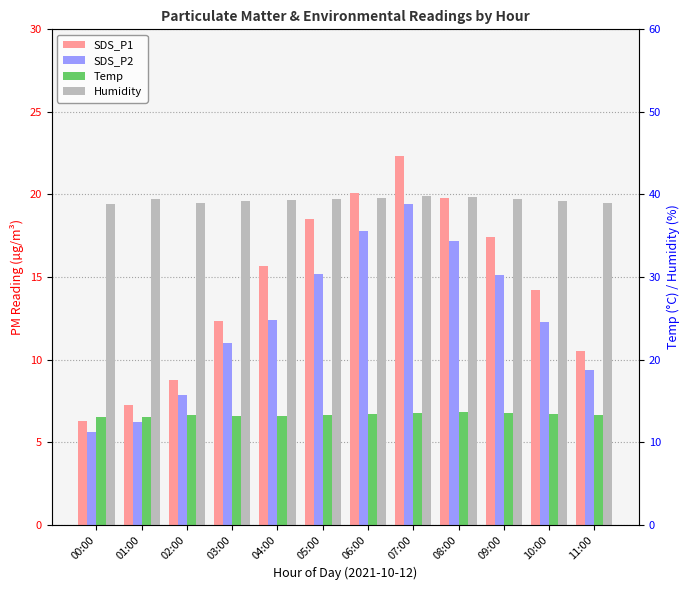

Which series has the largest total across all categories?

Humidity